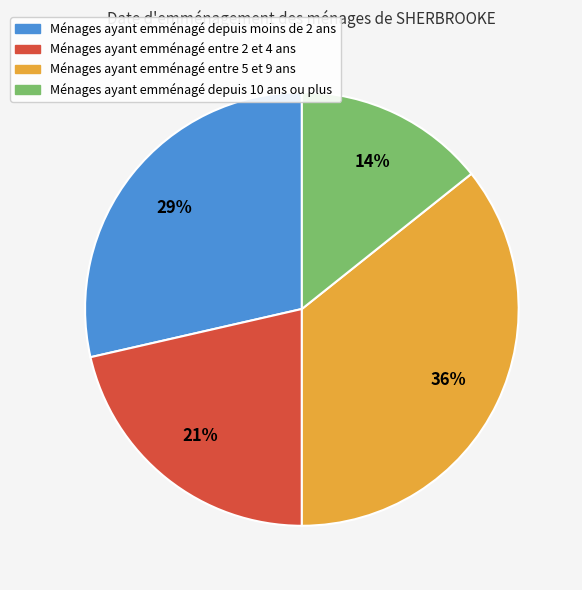

To the nearest percent, what is the average slice percentage?

25%